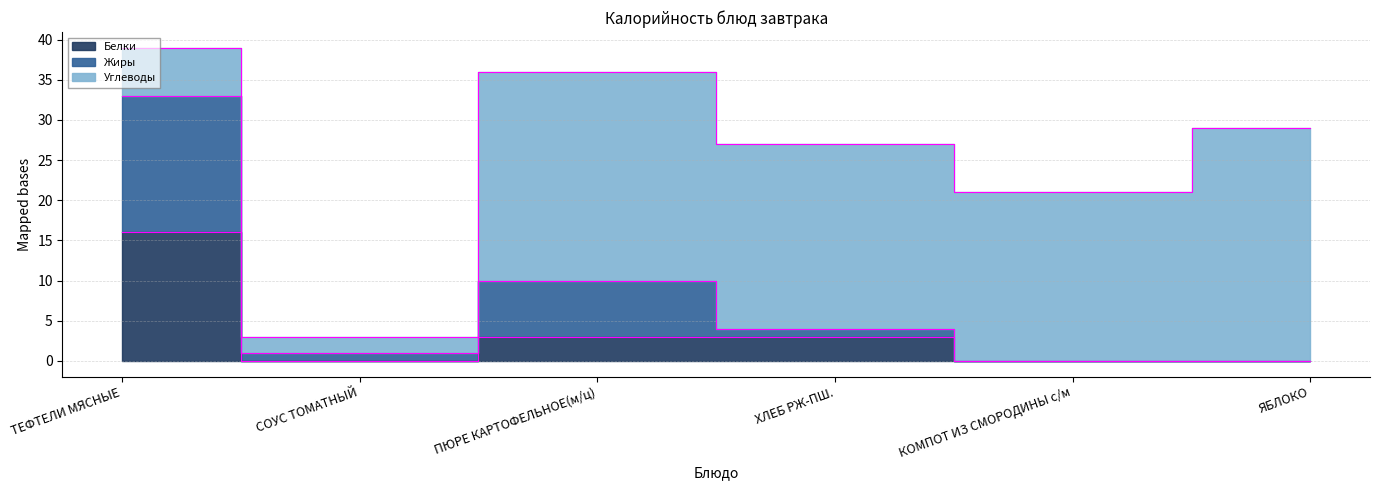

At which label does Белки reach its peak?

ТЕФТЕЛИ МЯСНЫЕ